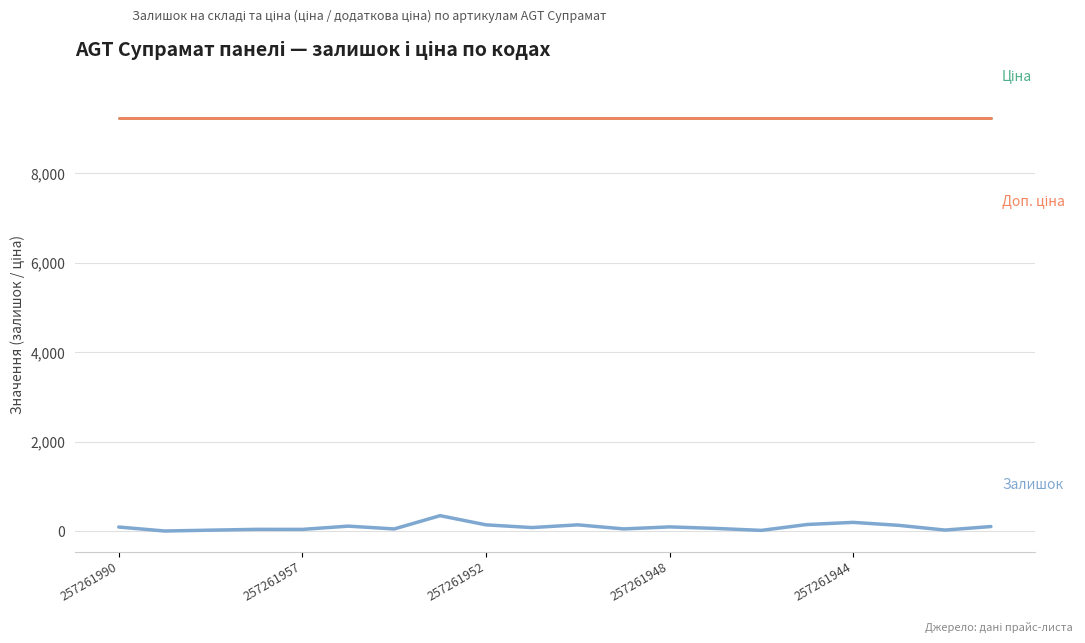

Does the chart have visible grid lines?

Yes